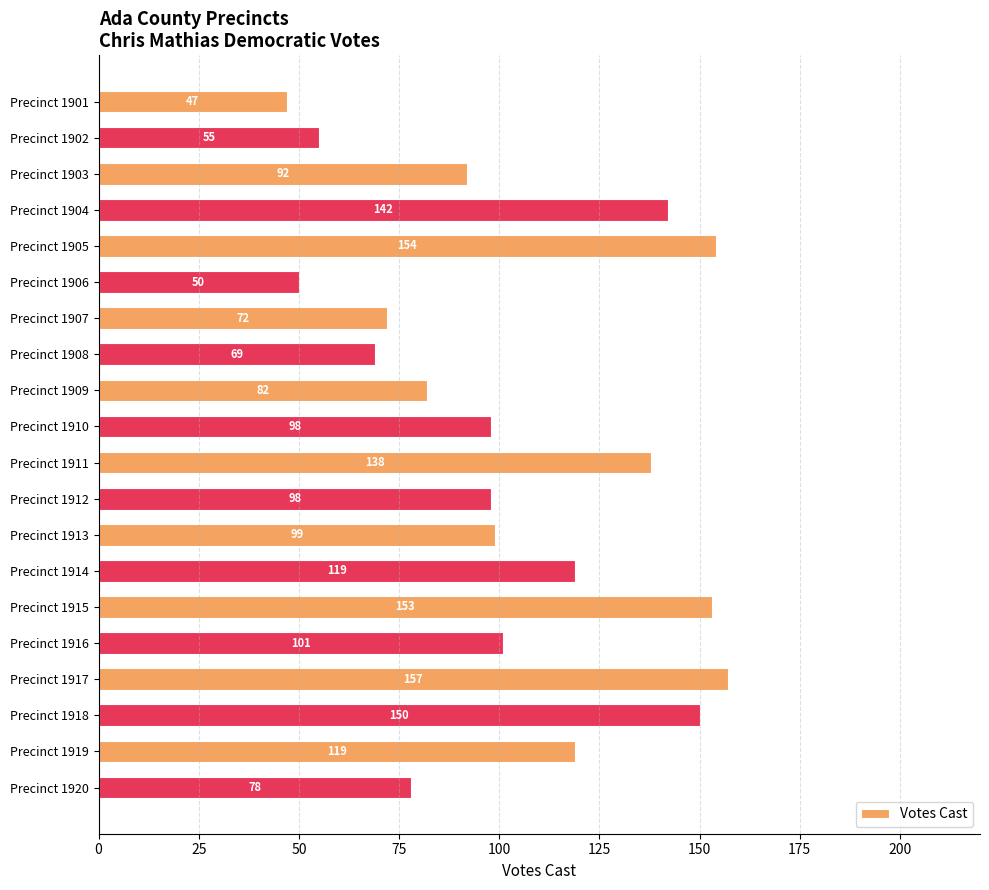

How many categories are shown in the chart?

20